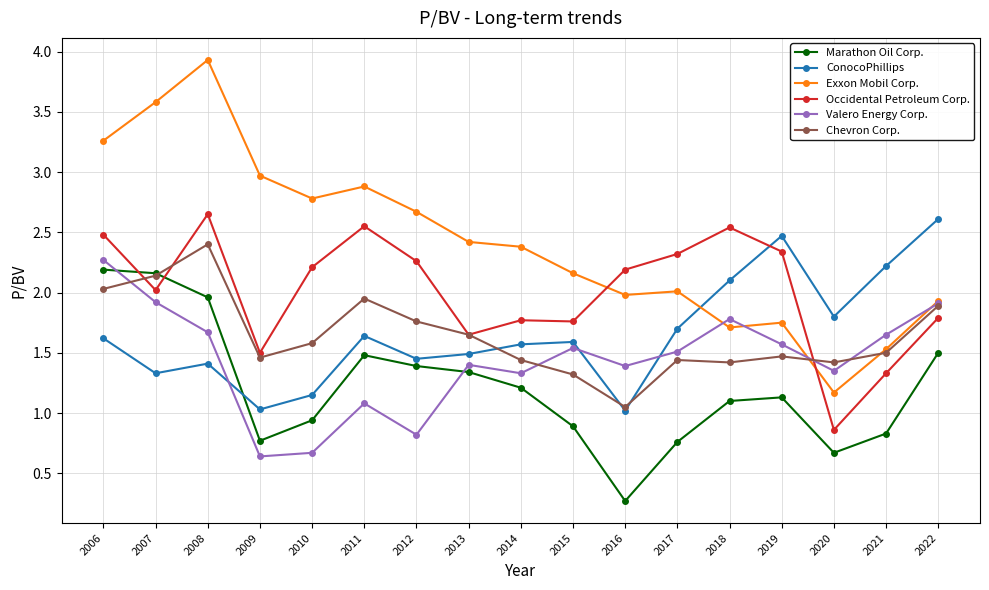

Which series has the largest range (max minus min)?

Exxon Mobil Corp.